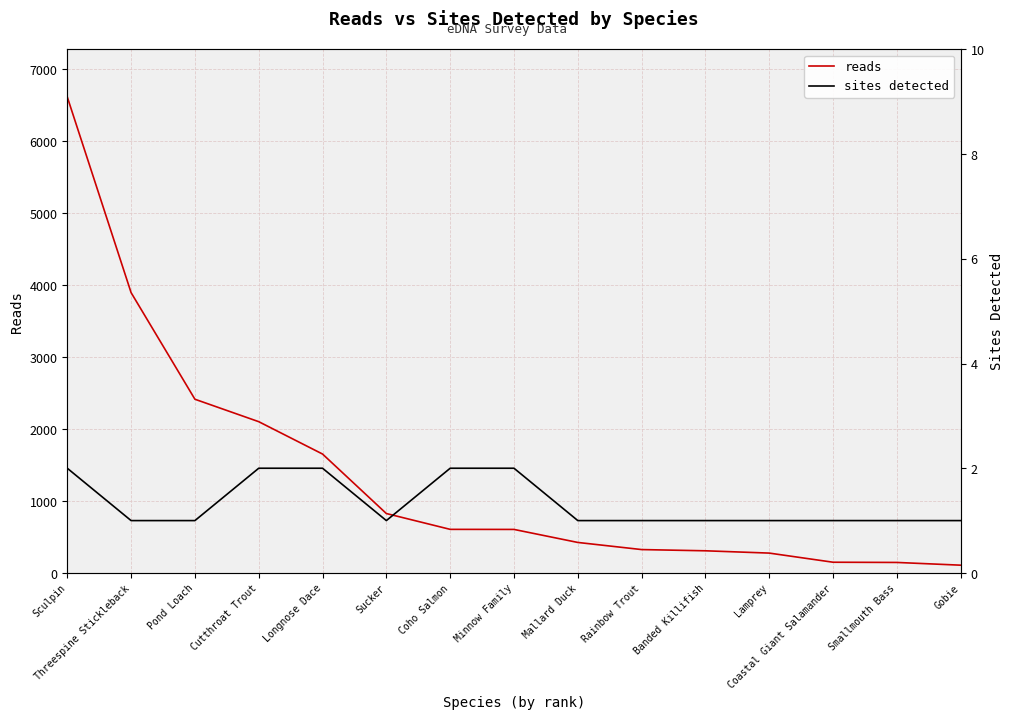

Does the chart have visible grid lines?

Yes